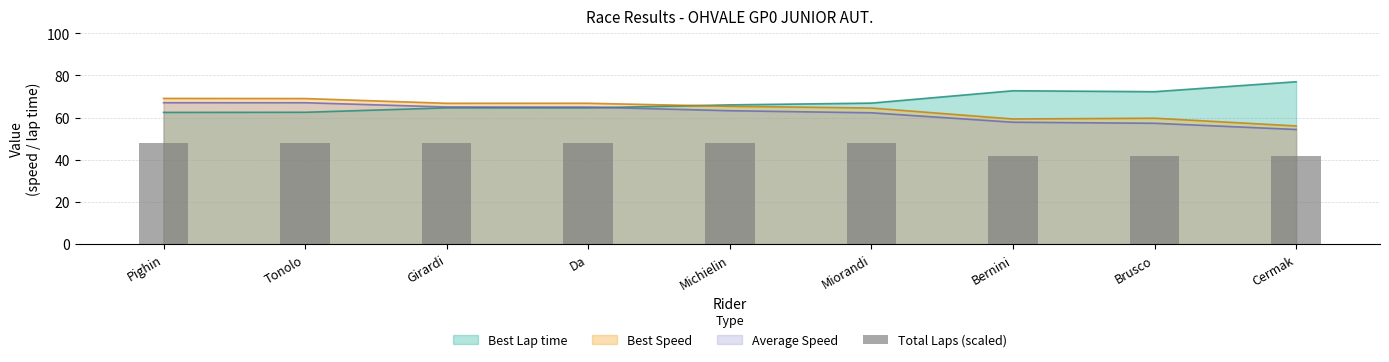

At which label does Best Lap time reach its peak?

Cermak